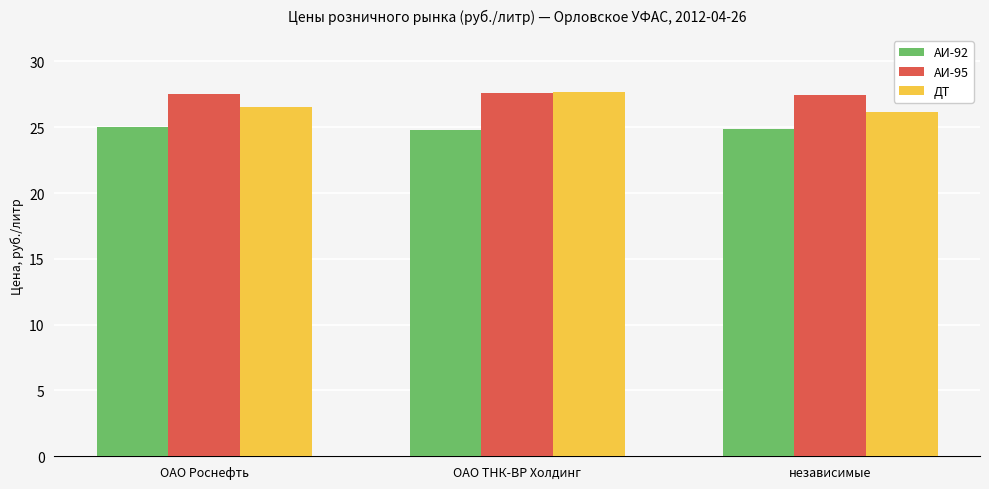

What is the lowest value of the ДТ series?

26.2